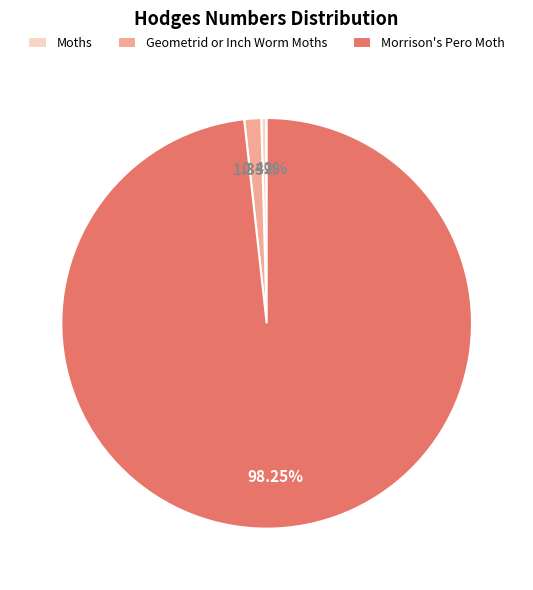

How many segments does this pie chart have?

3